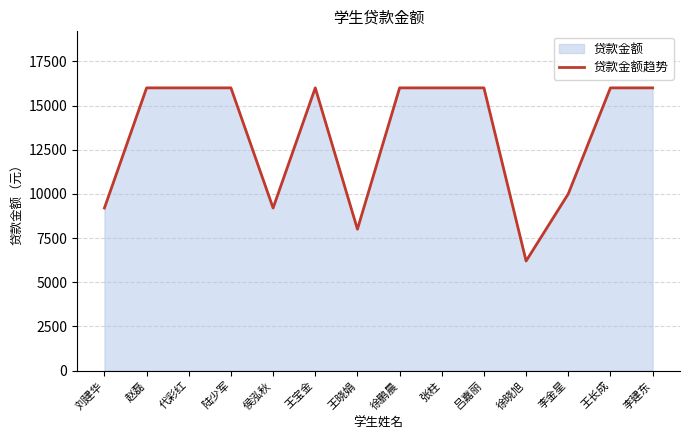

List the labels in order of value, largest first.

赵磊, 代彩红, 陆少军, 王宝金, 徐鹏晨, 张柱, 吕嘉丽, 王长成, 李建东, 李金星, 刘建华, 侯泓秋, 王晓娟, 徐晓旭